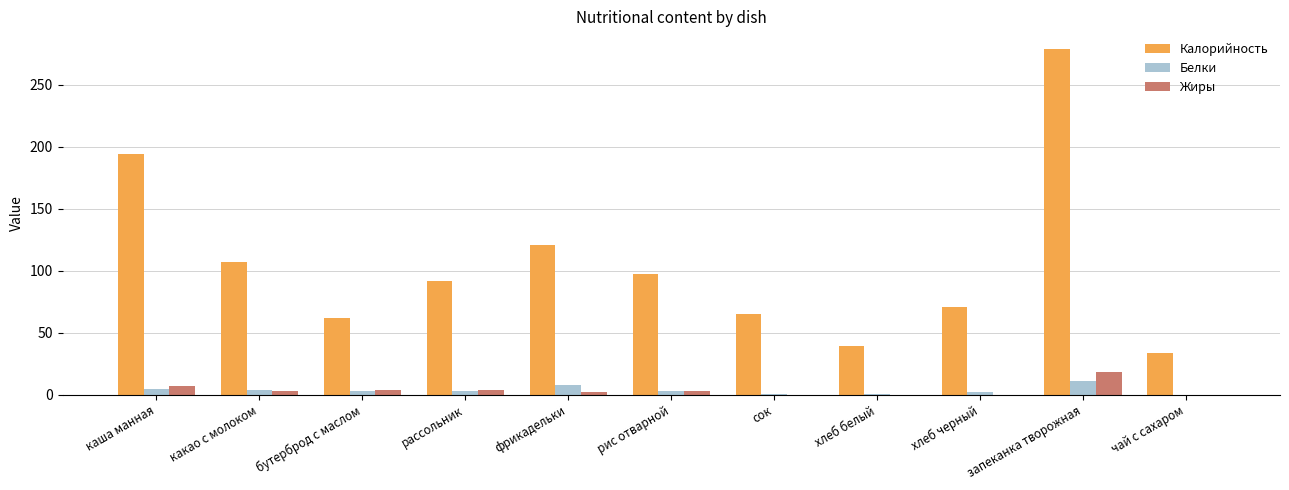

Which series has the largest range (max minus min)?

Калорийность